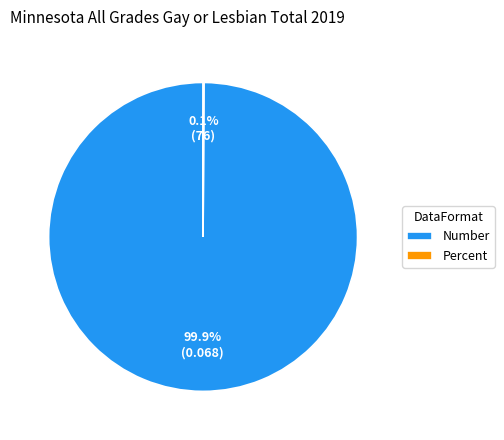

What is the largest slice in the pie chart?

Number